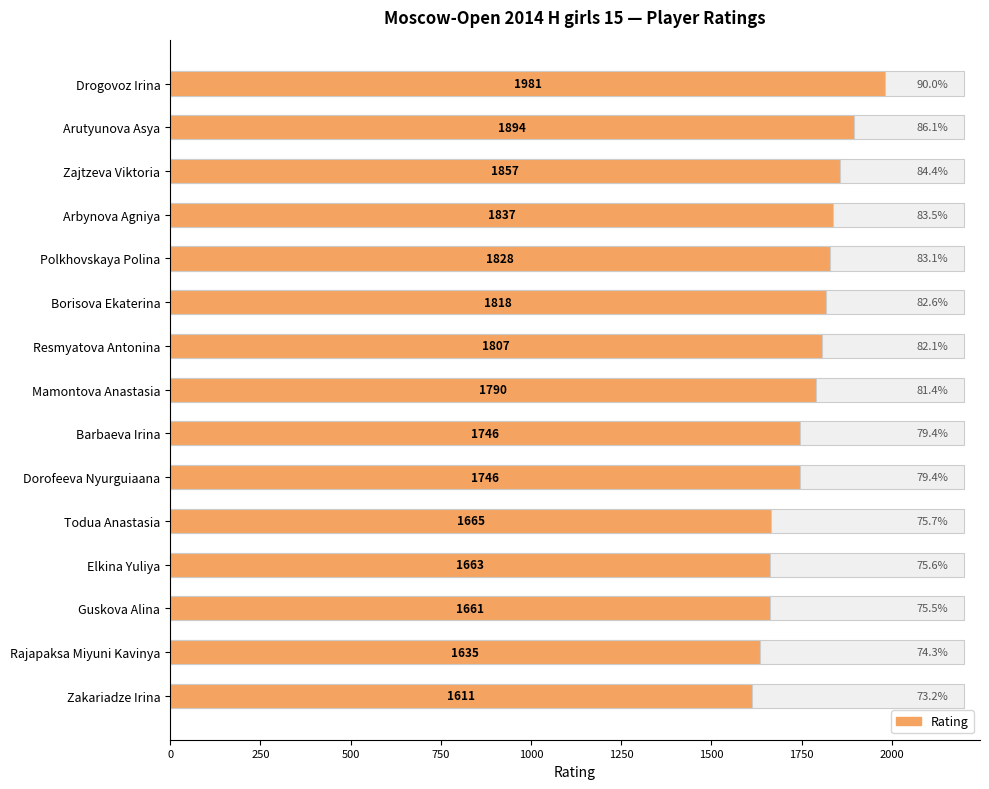

What is the difference between the second highest and second lowest values?

259